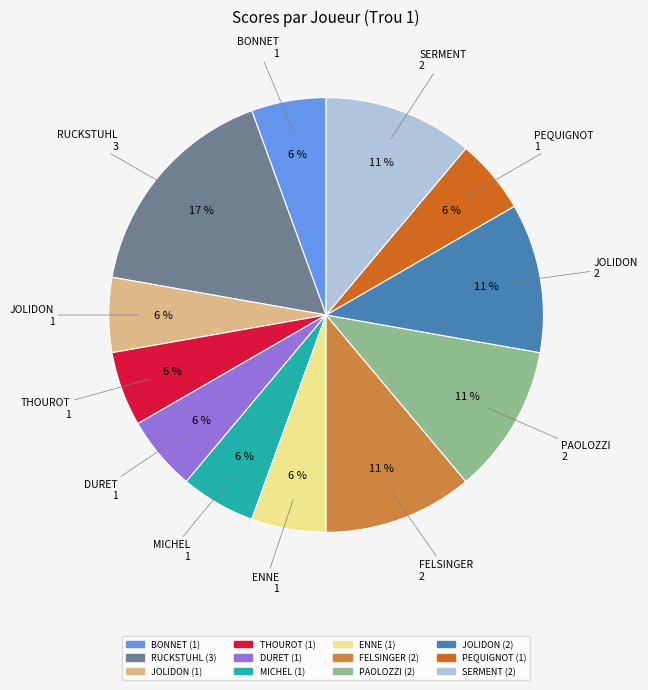

Is there a majority slice in this chart?

No